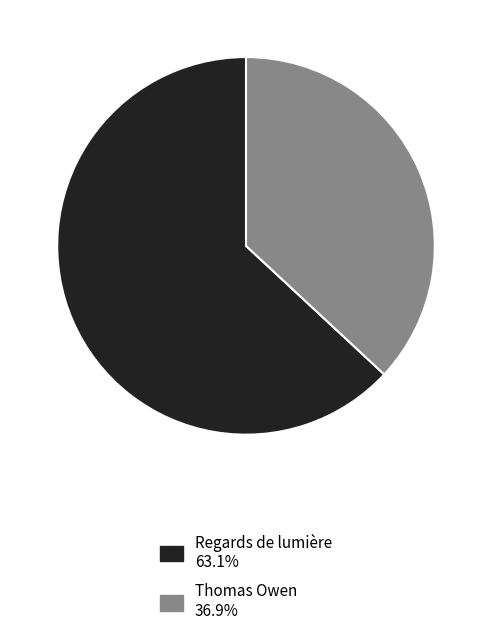

Is it true that Regards de lumière is 56% of the pie?

False